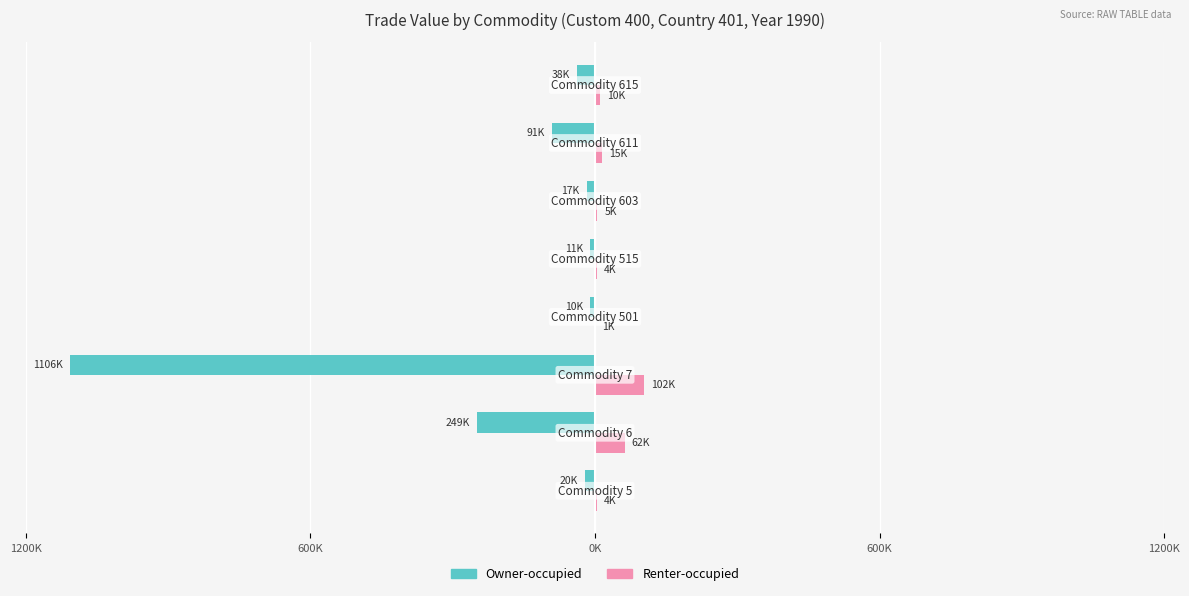

What are all the series names shown in the legend?

Owner-occupied, Renter-occupied